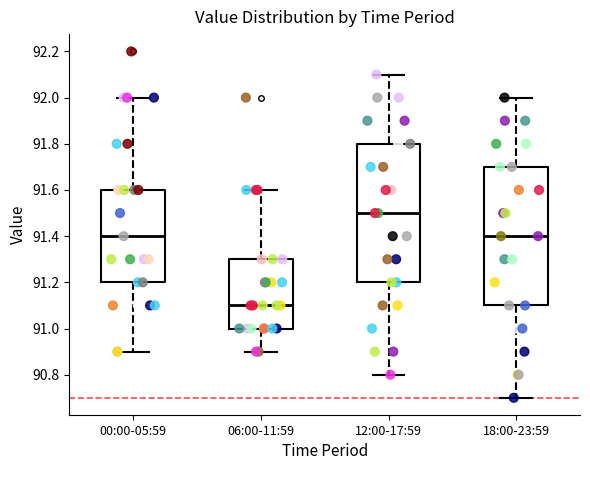

Reading left to right, read every box against the y-axis: the position of its median line, the range the box covers, and the ends of its whiskers. The values are not printed on the chart, so give them approximately, as read against the axis.

00:00-05:59: median 91.4, box 91.2 to 91.6, whiskers 90.9 to 92.0
06:00-11:59: median 91.1, box 91.0 to 91.3, whiskers 90.9 to 91.6
12:00-17:59: median 91.5, box 91.2 to 91.8, whiskers 90.8 to 92.1
18:00-23:59: median 91.4, box 91.1 to 91.7, whiskers 90.7 to 92.0